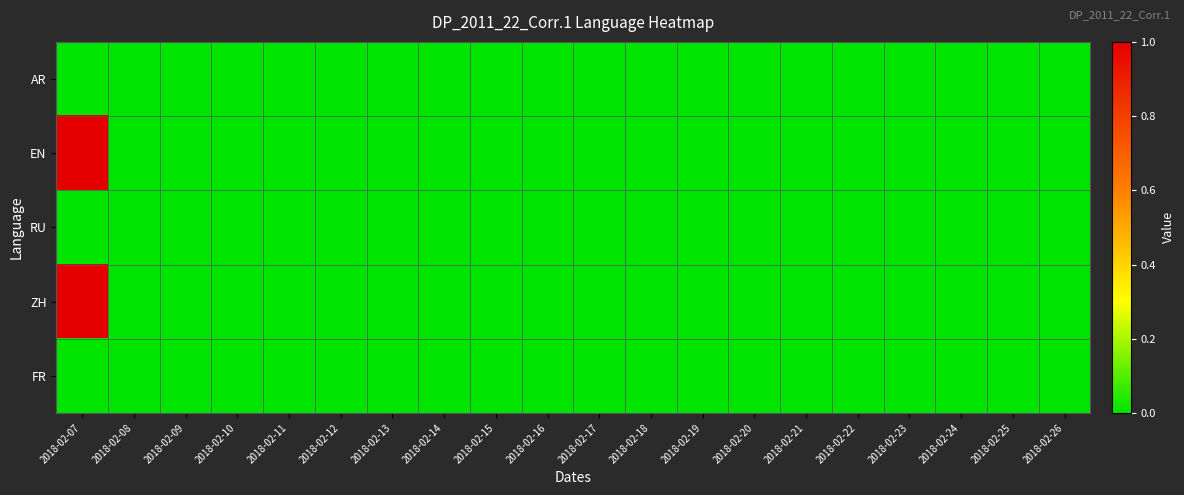

Count the number of data series in this chart.

5